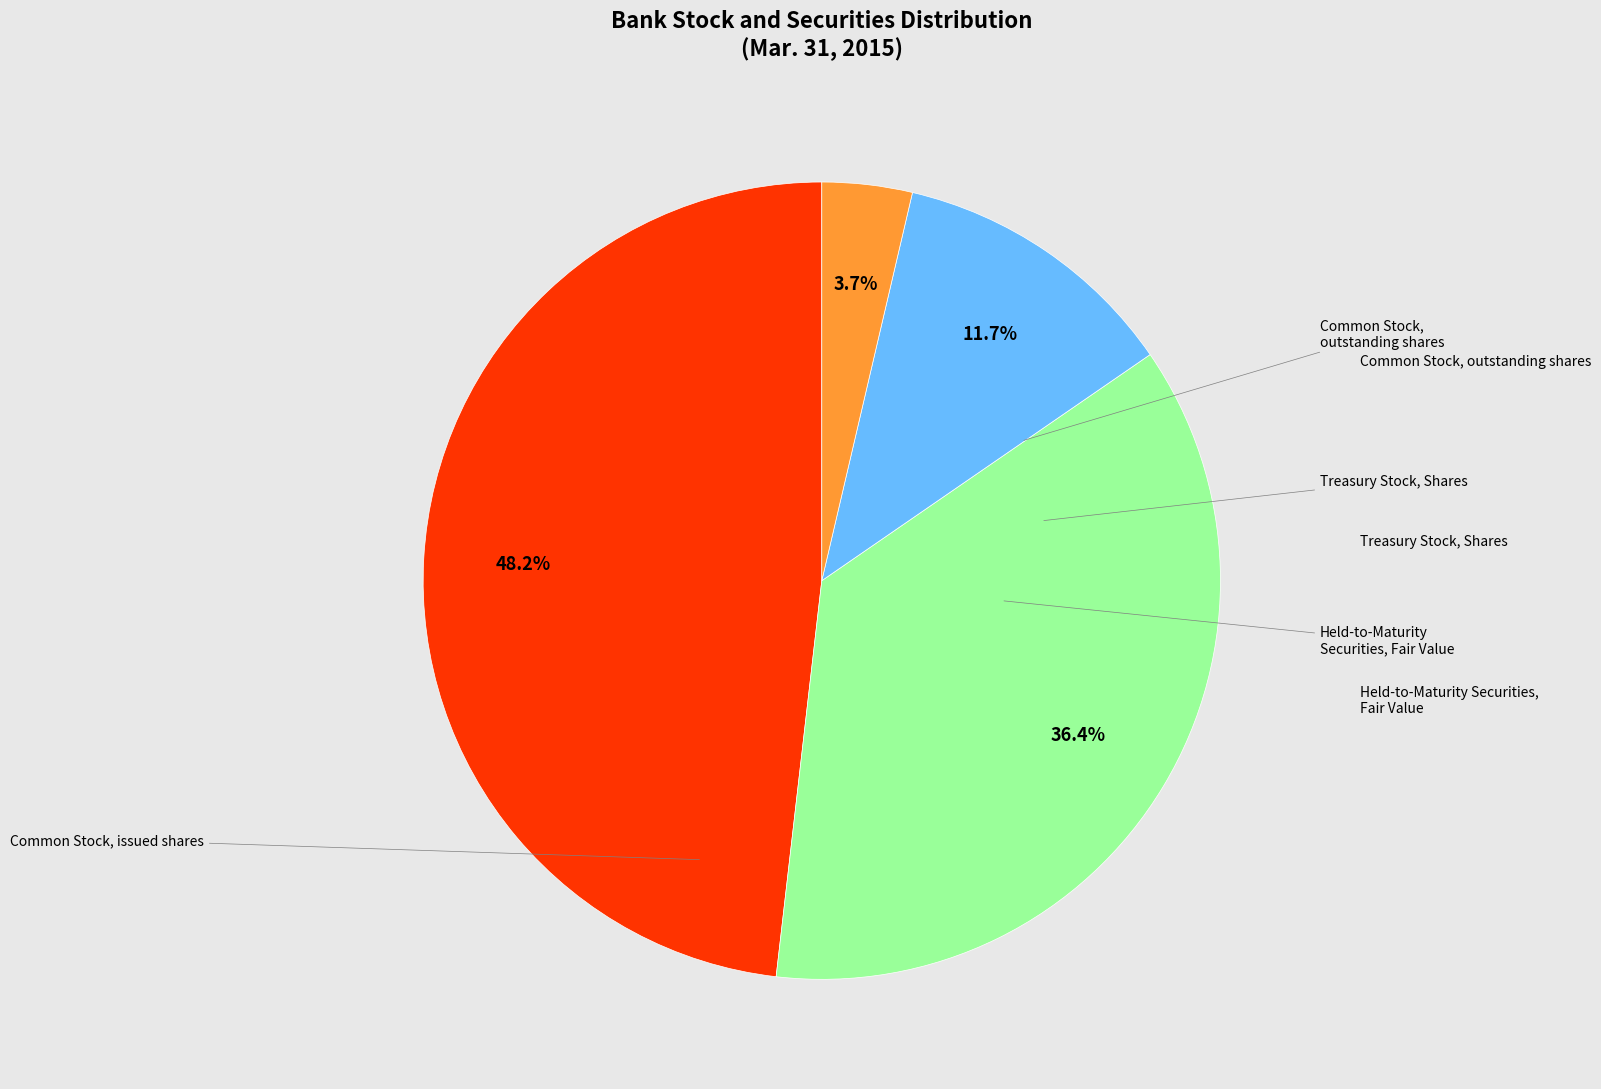

How many slices are in this pie chart?

4